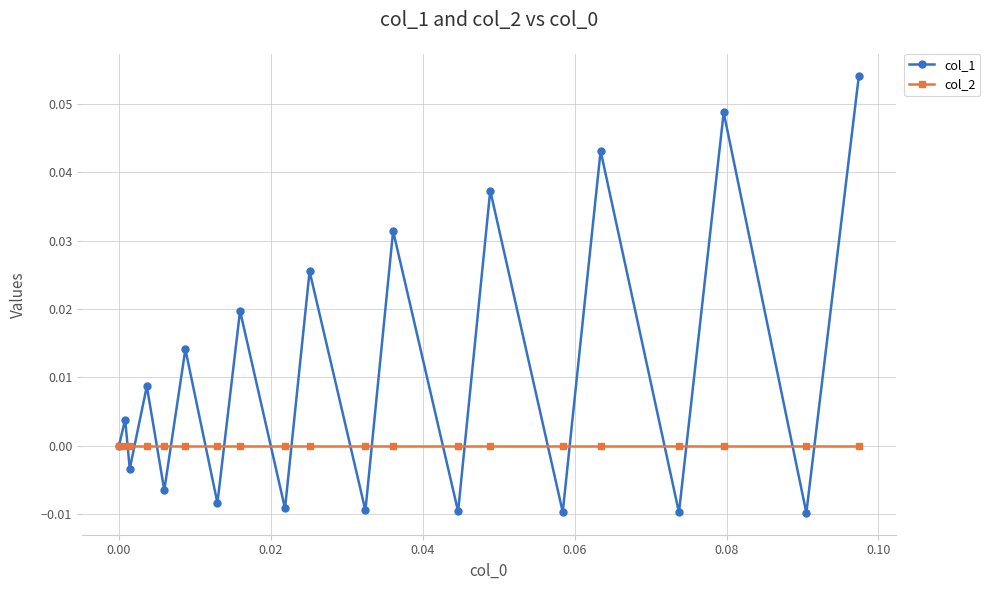

Which series has the largest total across all categories?

col_1